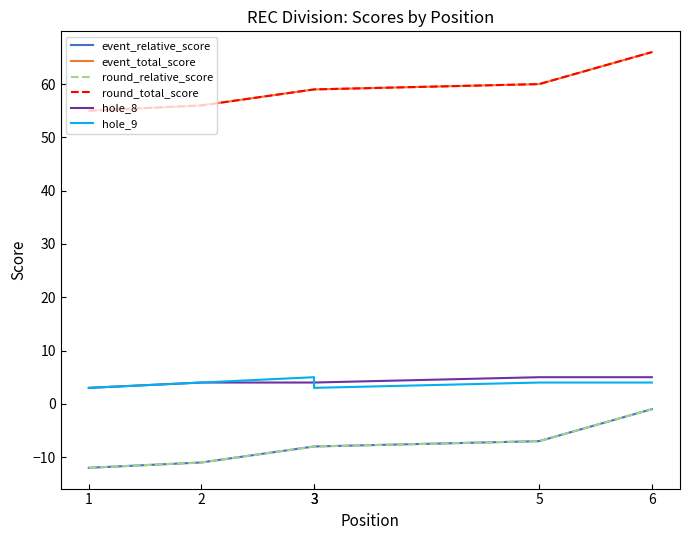

Reading left to right, what are all the values shown in this chart?

event_relative_score: 1=-12	2=-11	3=-8	3=-8	5=-7	6=-1
event_total_score: 1=55	2=56	3=59	3=59	5=60	6=66
round_relative_score: 1=-12	2=-11	3=-8	3=-8	5=-7	6=-1
round_total_score: 1=55	2=56	3=59	3=59	5=60	6=66
hole_8: 1=3	2=4	3=4	3=4	5=5	6=5
hole_9: 1=3	2=4	3=5	3=3	5=4	6=4